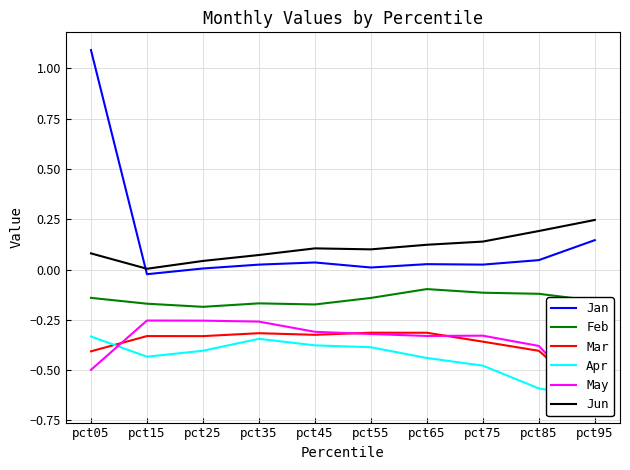

True or false: May has a value of -0.2 at pct15.

False